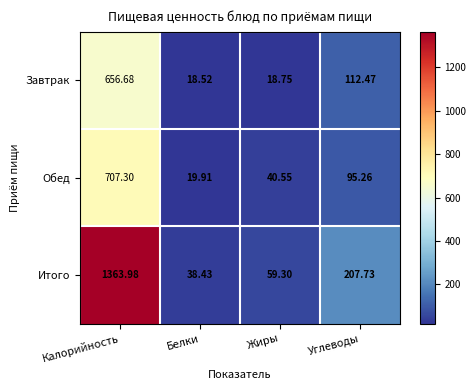

Which category has the lowest value in the Обед series?

Белки